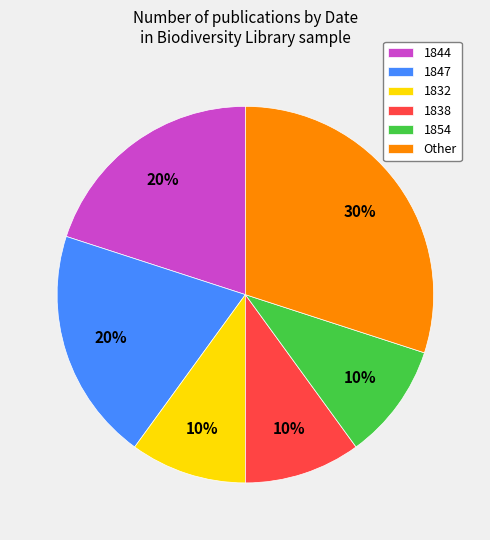

To the nearest percent, what is the difference between the largest and smallest slice percentages?

20%